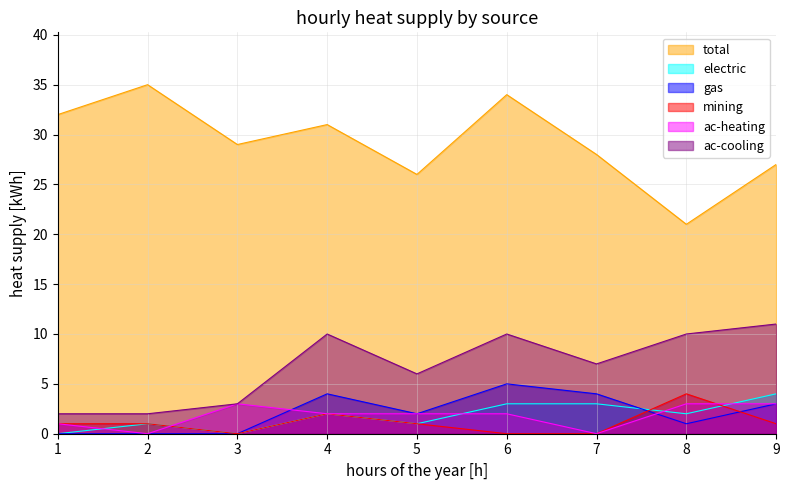

True or false: electric and ac-cooling intersect in this chart.

False